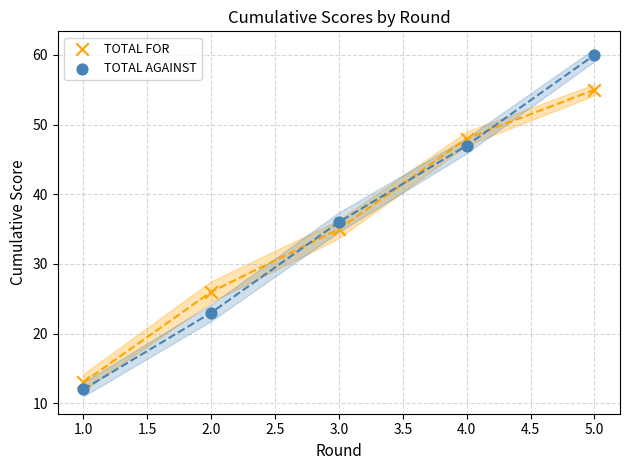

Across all data points, what is the average X value?

3